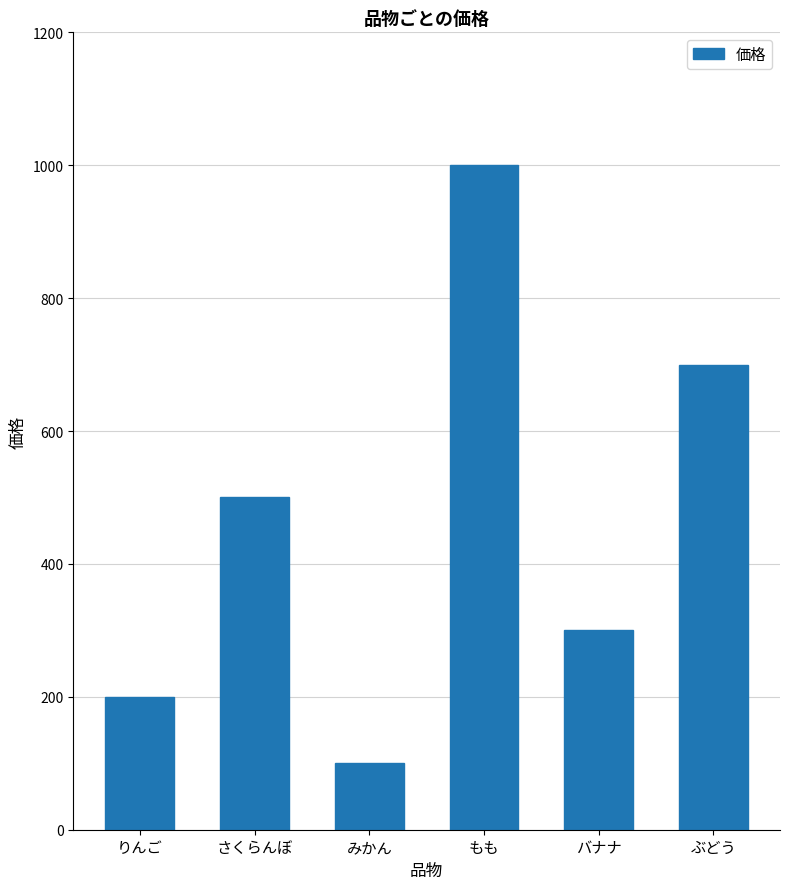

Rank the categories by value from lowest to highest.

みかん, りんご, バナナ, さくらんぼ, ぶどう, もも